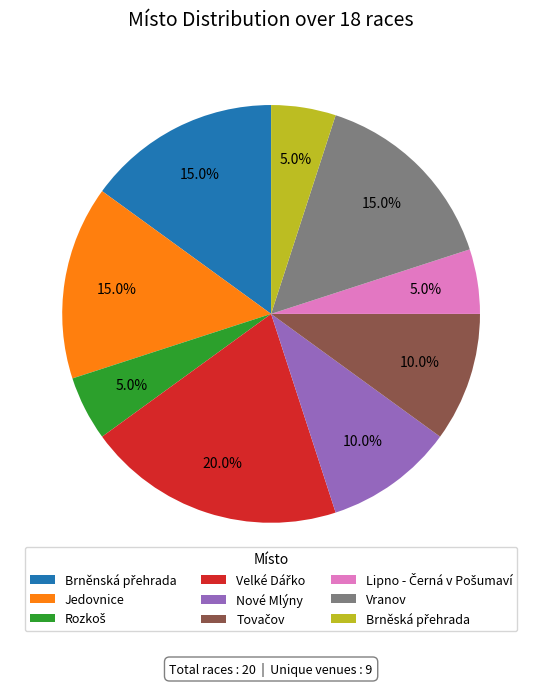

What is the ratio of the value at Nové Mlýny to the value at Vranov?

0.7